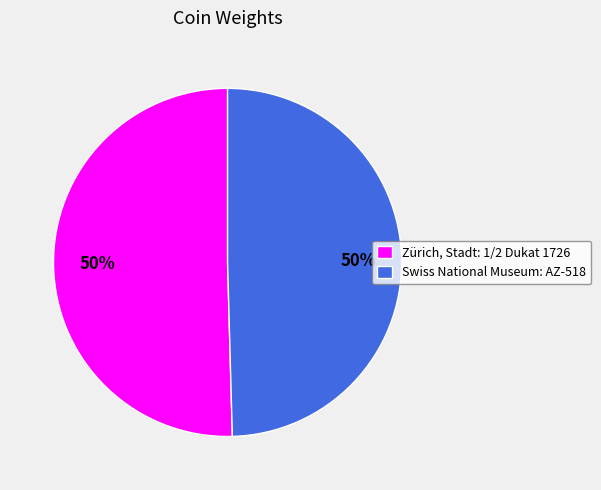

Count the number of slices in the pie.

2